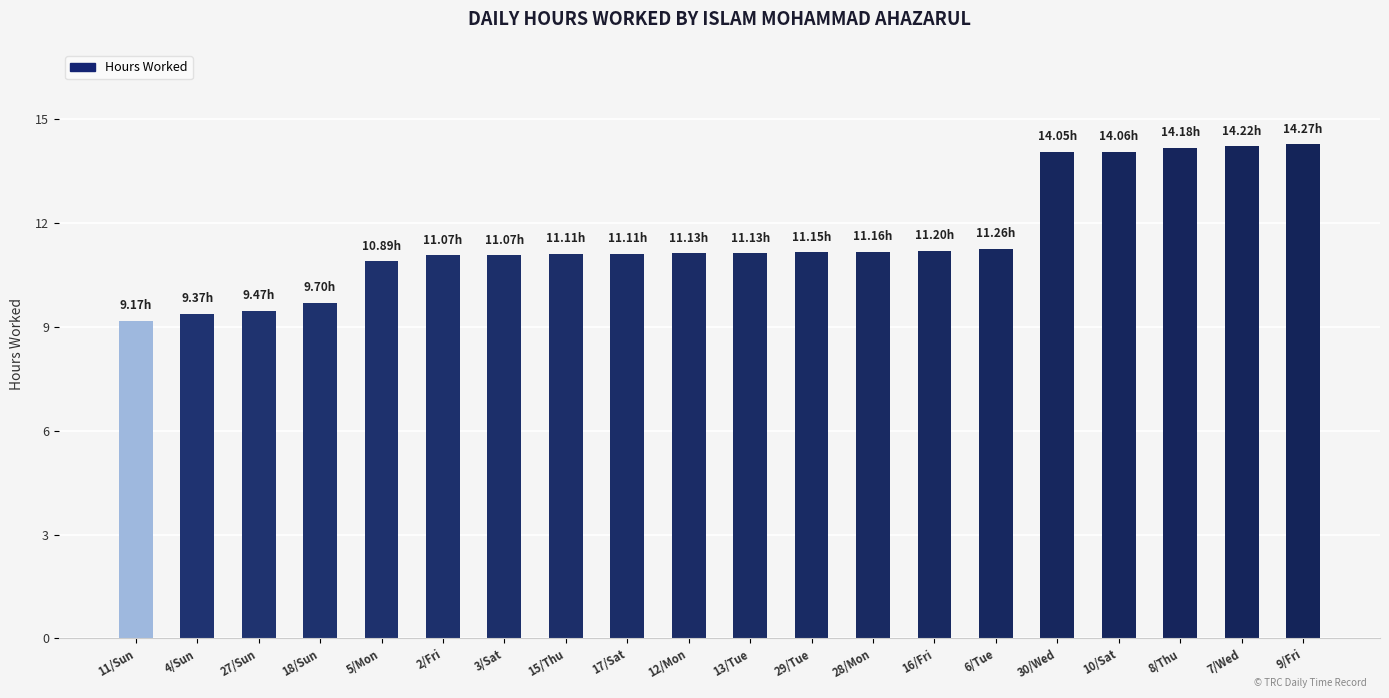

Approximately how many times larger is the value at 11/Sun compared to 3/Sat?

0.8